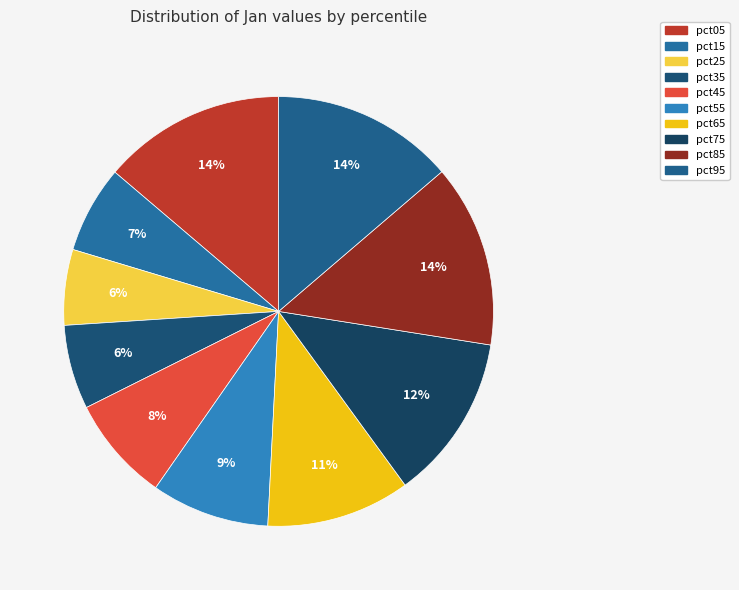

What portion of the pie excludes pct75?

87.5%